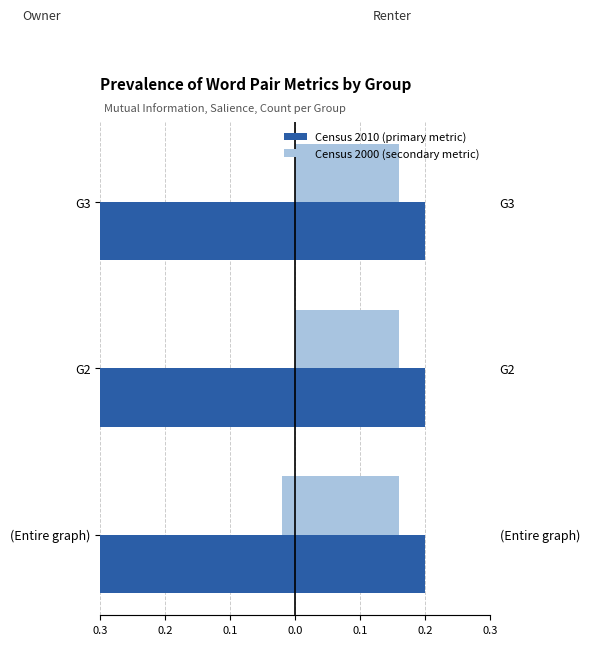

Is the value of Mutual Information (Census 2010) at 0.2 greater than the value of Count (Census 2010) at 0.3?

No